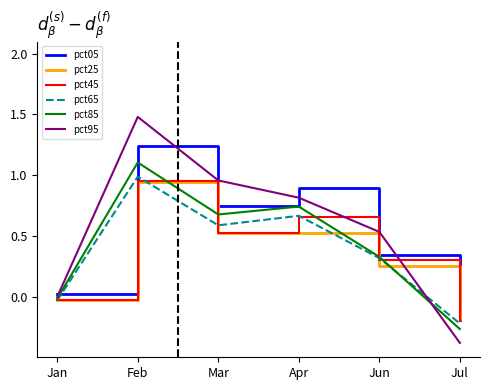

How many values in the pct45 series are below 0?

2